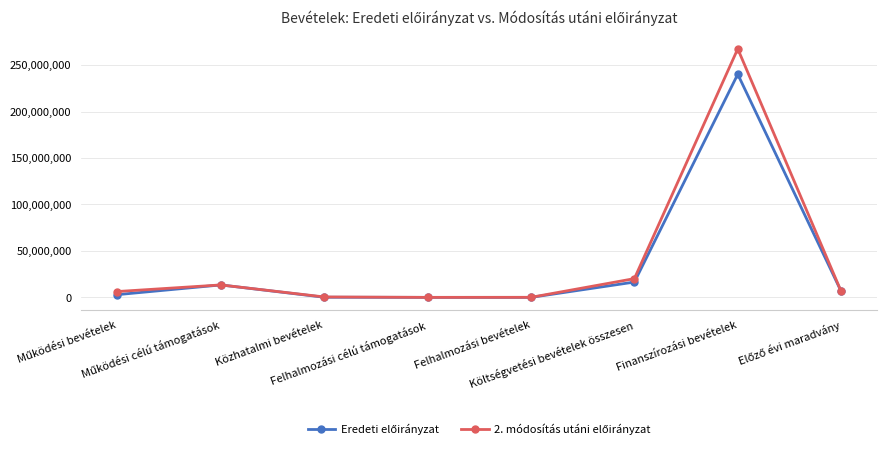

True or false: 2. módosítás utáni előirányzat has a value of 19486651 at Működési célú támogatások.

False